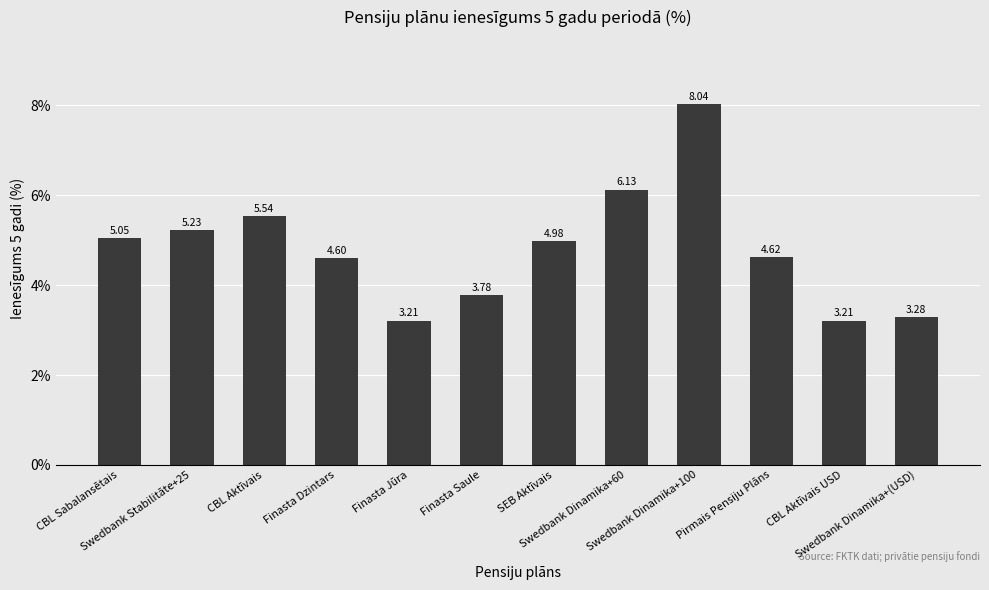

Which has a higher value, Finasta Saule or Swedbank Dinamika+100?

Swedbank Dinamika+100